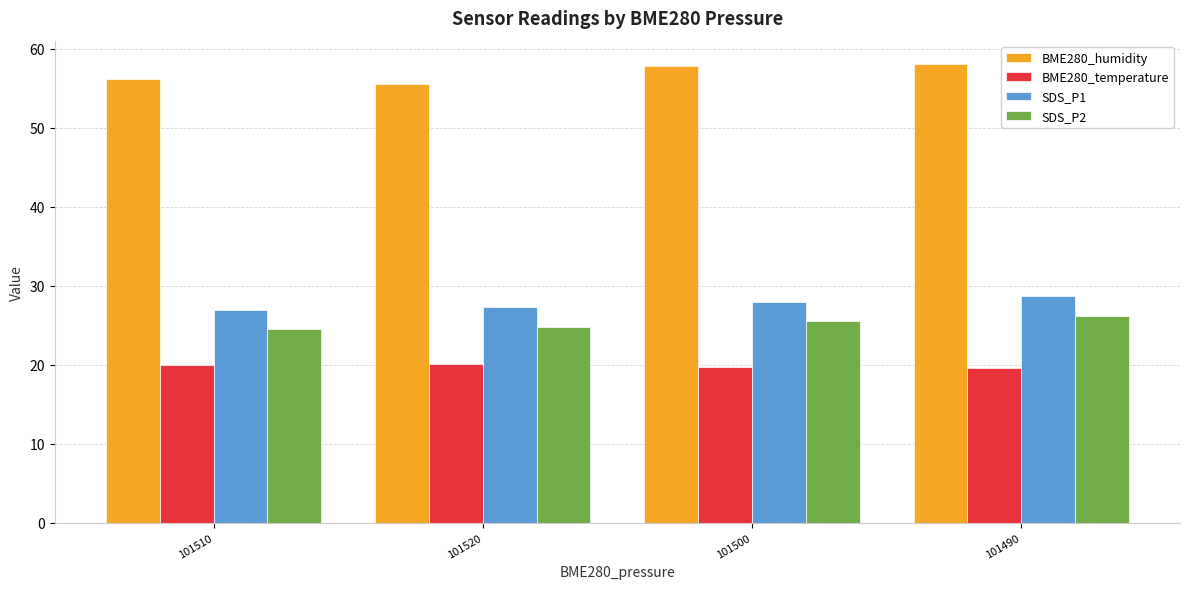

Where does the BME280_humidity series first go above 57?

101500